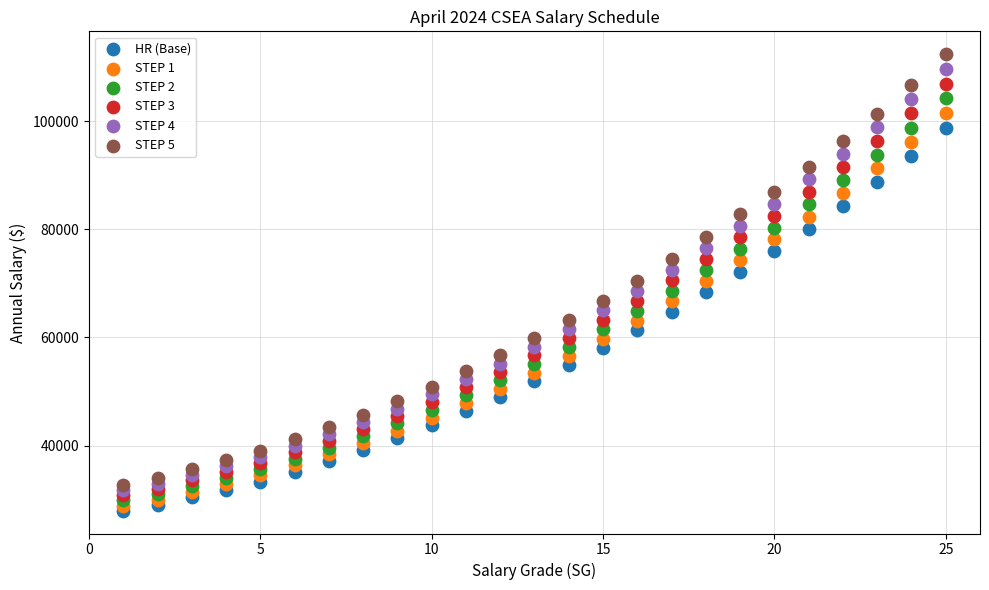

Across all data points, what is the range of Y values (max minus min)?

84481